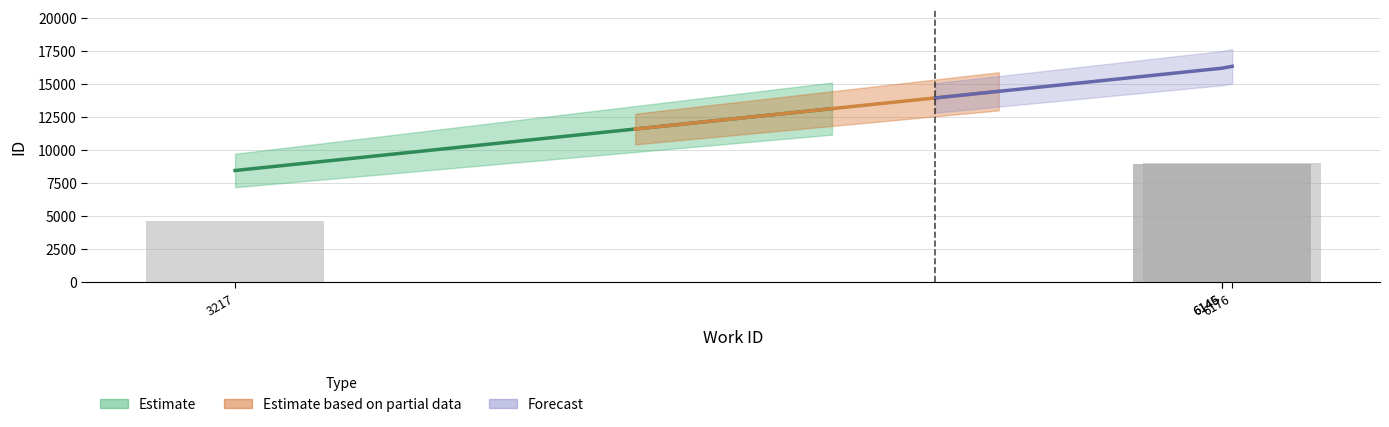

What is the difference between the maximum and minimum values?

4341.7